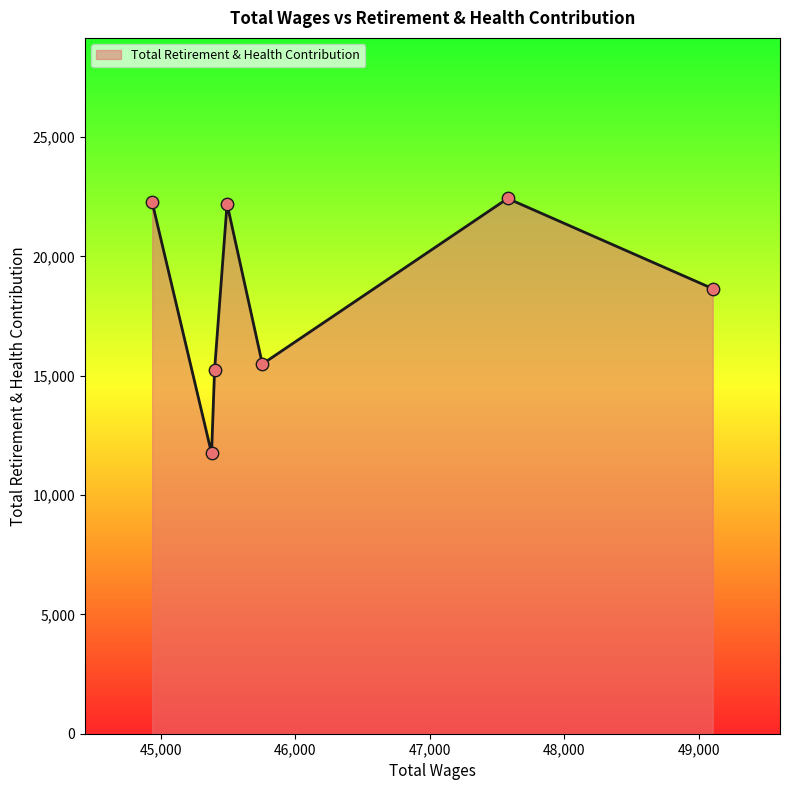

True or false: there are more than 1 points higher than both neighbors.

True